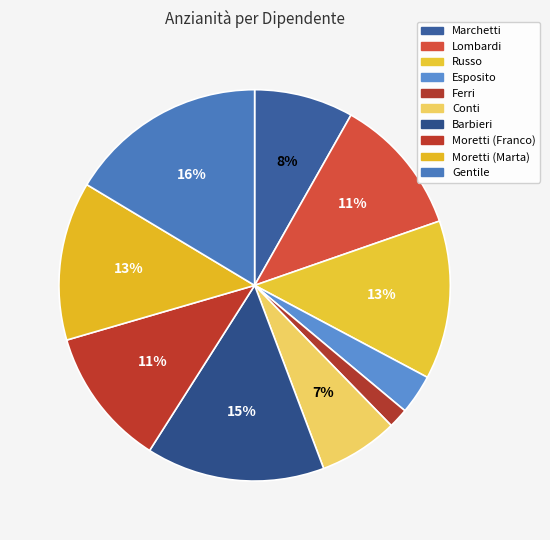

What portion of the pie excludes Barbieri?

85.2%